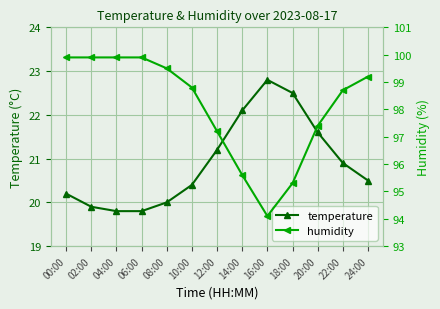

What are all the series names shown in the legend?

temperature, humidity